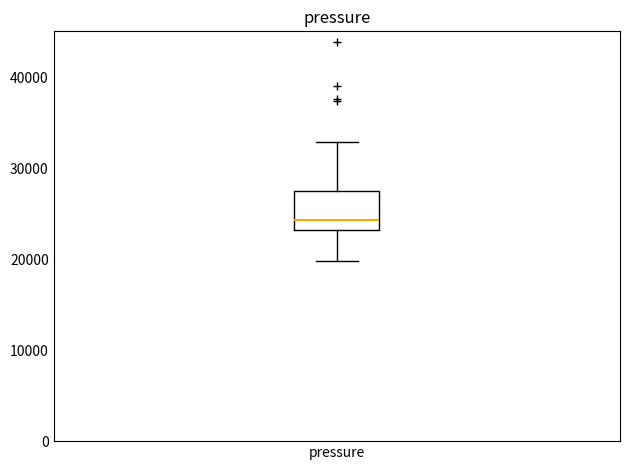

Where does the median line of the box for pressure sit on the y-axis? The values are not printed on the chart, so give them approximately, as read against the axis.

24000